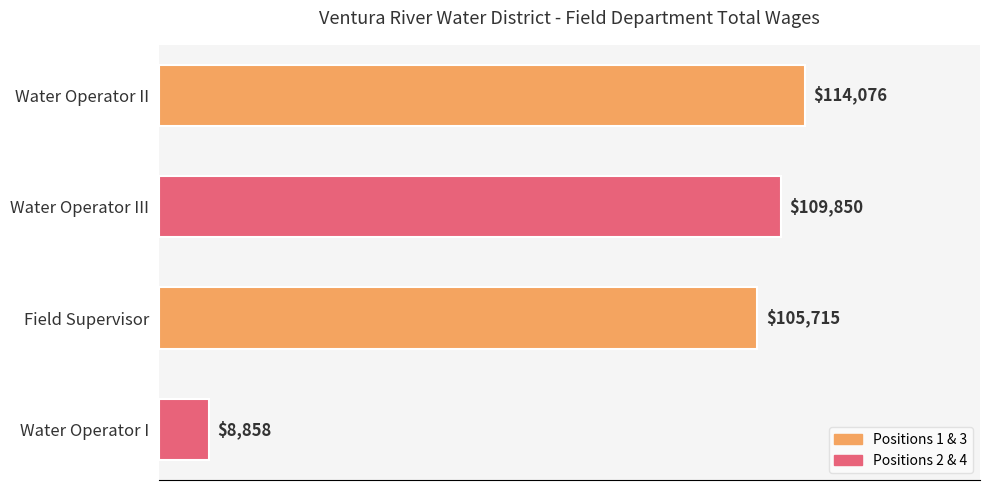

What is the ratio of the value at Field Supervisor to the value at Water Operator III?

1.0